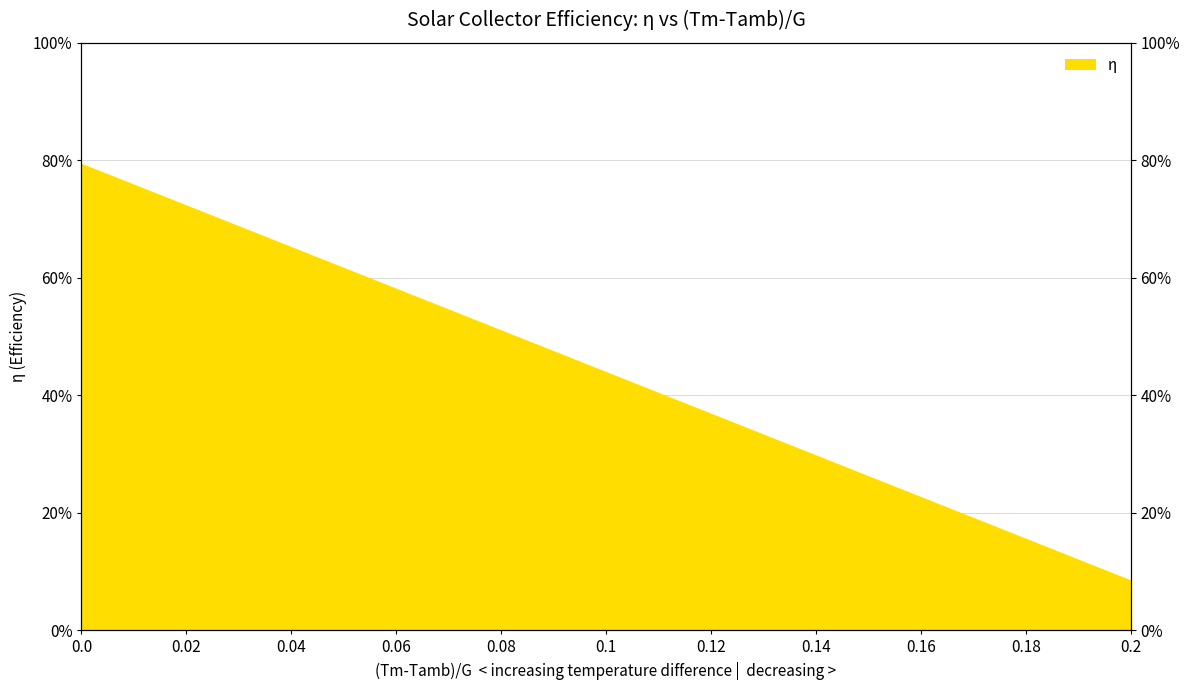

True or false: the data shows 0.4 at 0.12.

True